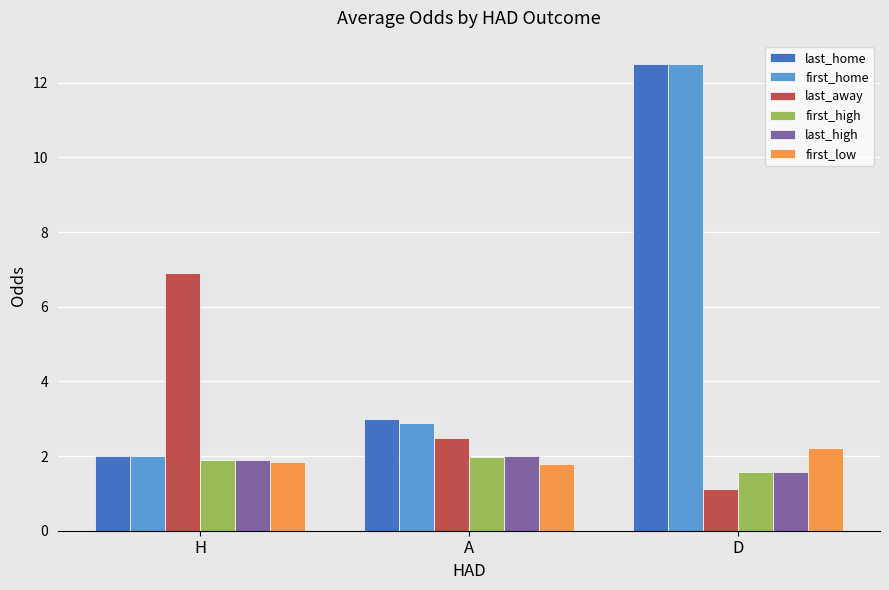

What is the sum of all first_high values?

5.5